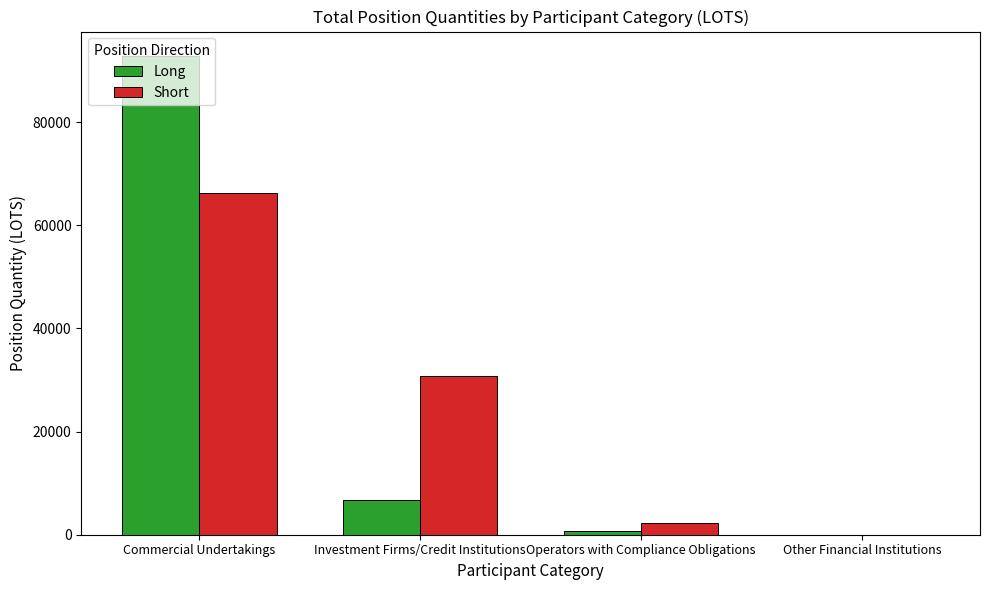

Which category has the highest value across all series?

Commercial Undertakings